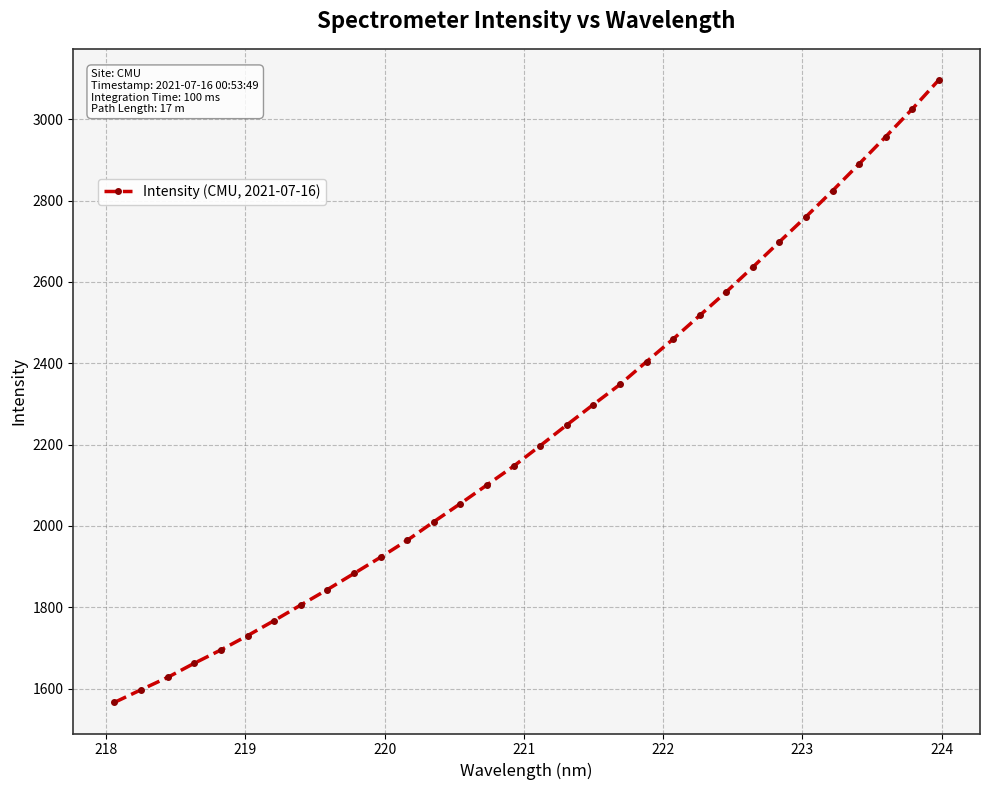

What is the greatest value displayed?

3096.6